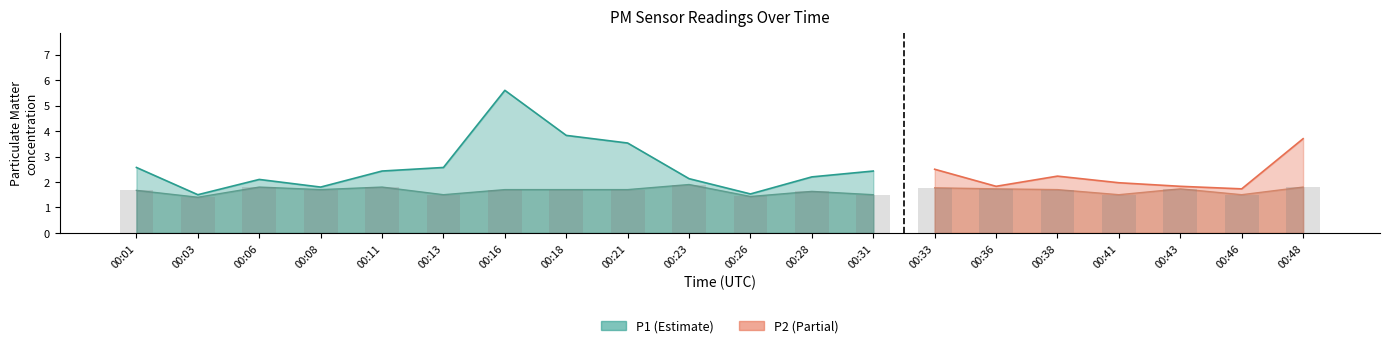

What is the value of the P2 bar at the 14th from the left?

1.8